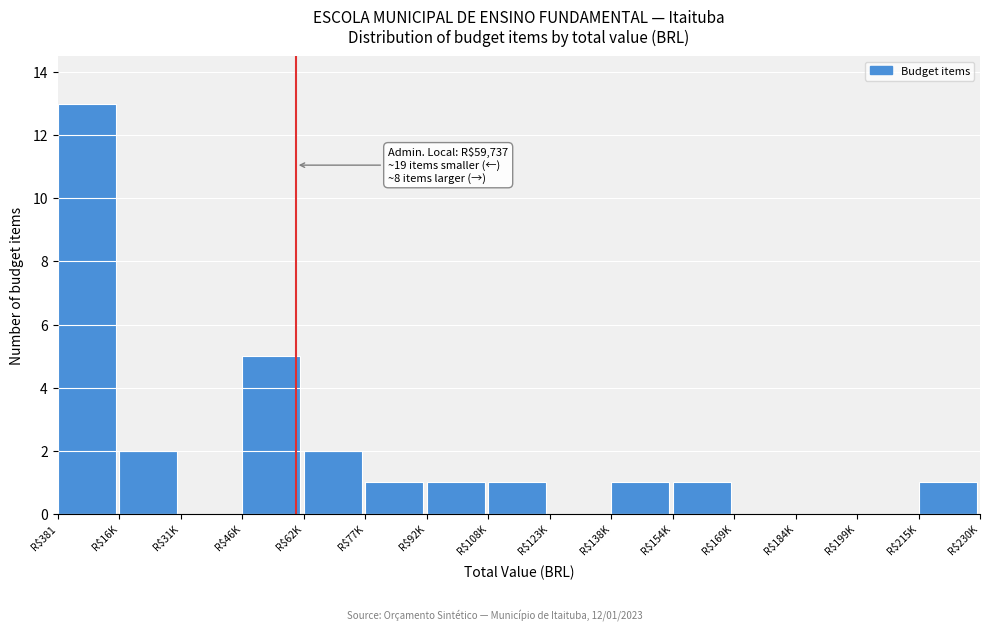

What is the greatest value displayed?

13